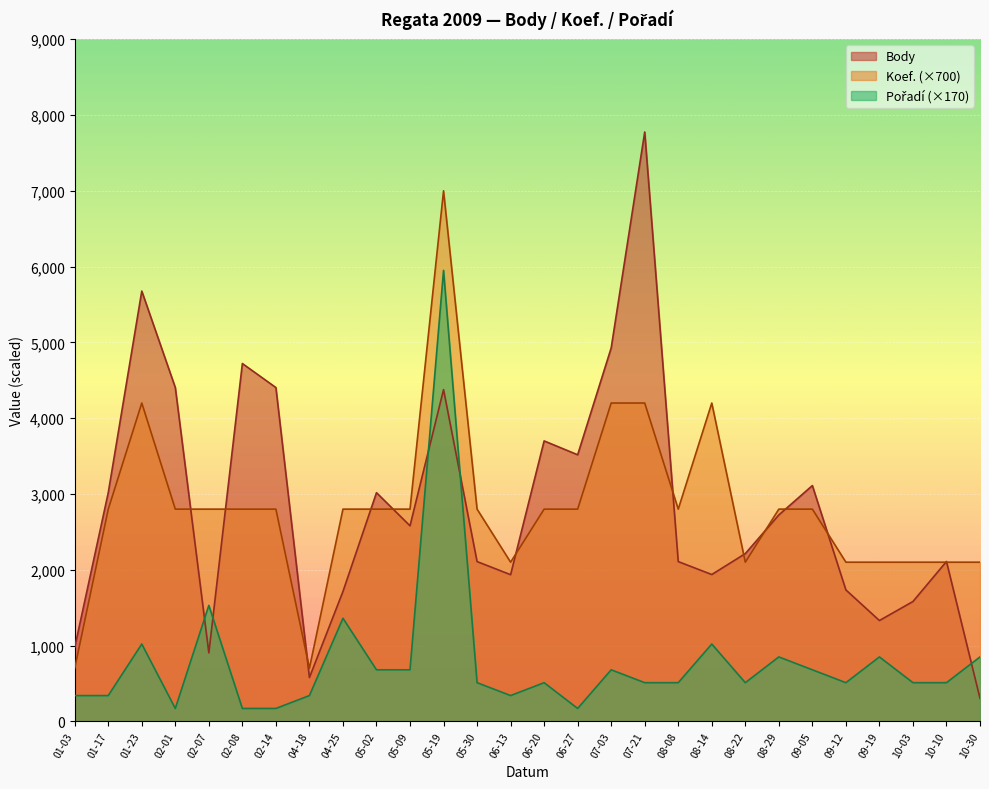

What is the greatest value displayed?

7776